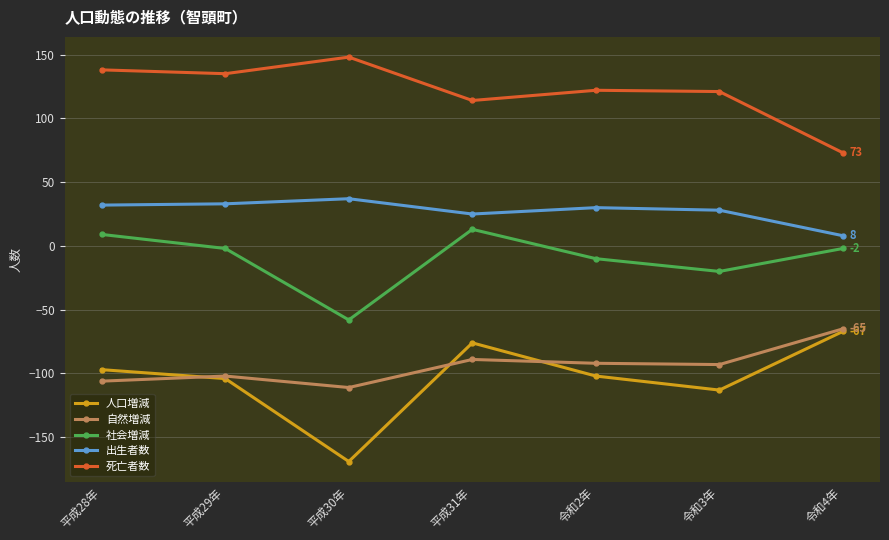

How many categories are shown in the chart?

7